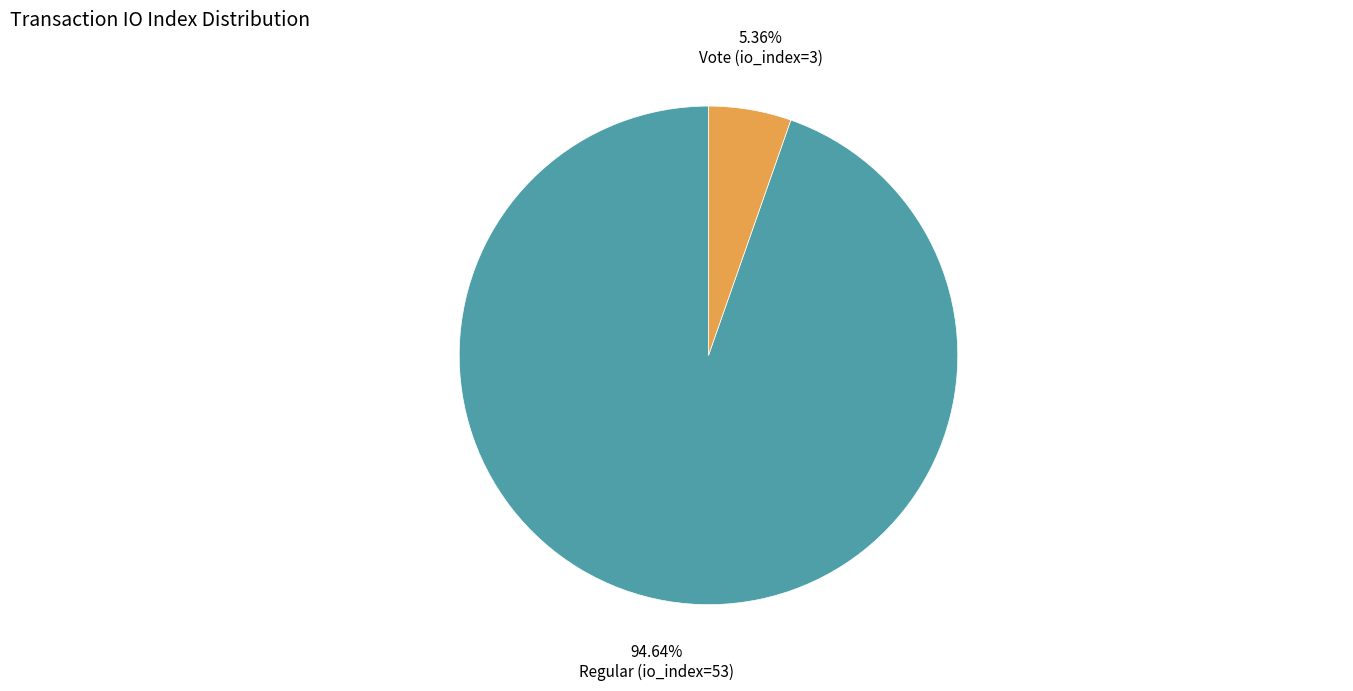

Is there any slice that represents more than half of the pie?

Yes